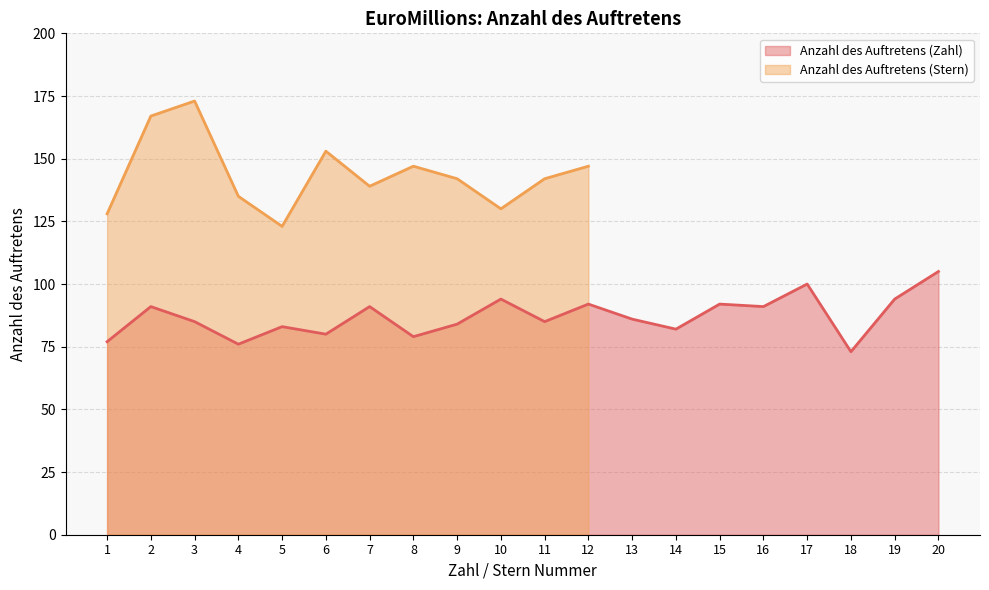

The value of Anzahl des Auftretens (Zahl) at 11 is 57. True or false?

False